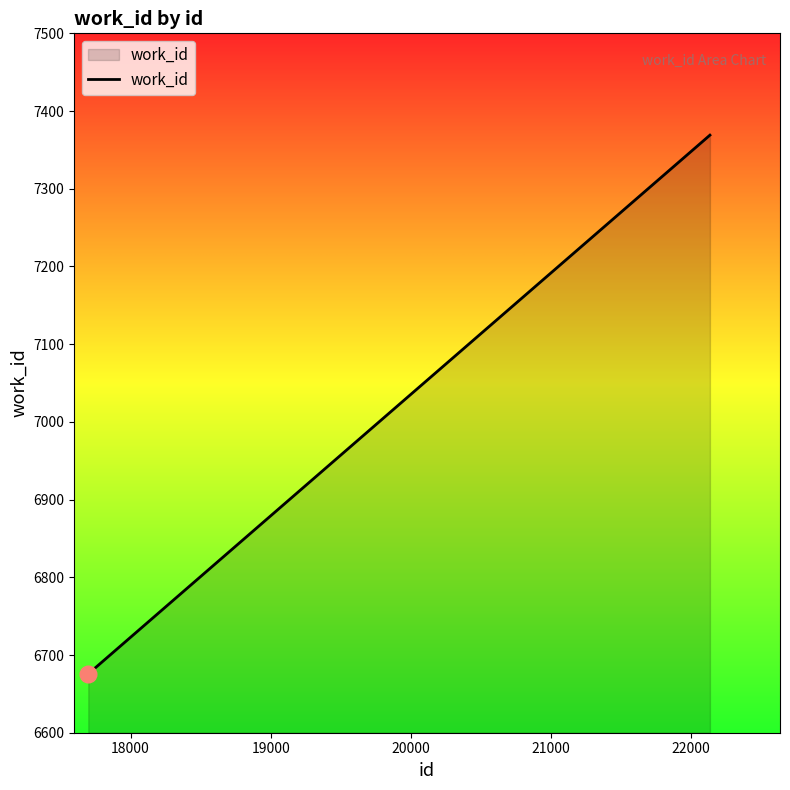

True or false: there are more than 1 points higher than both neighbors.

False